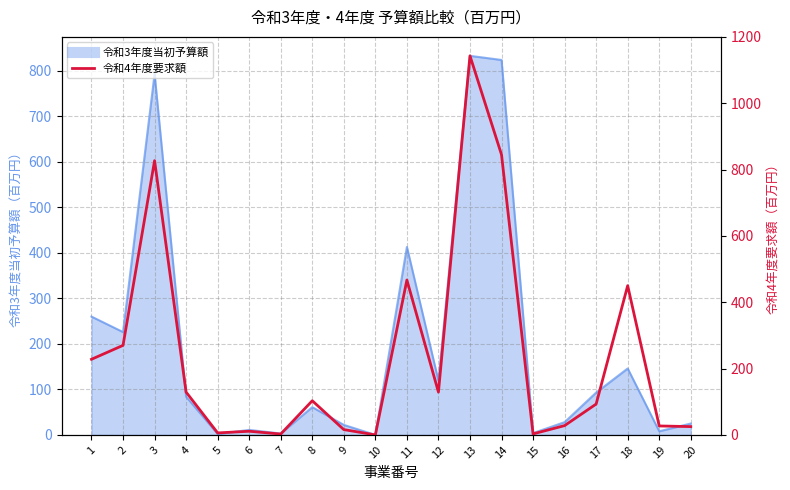

Is it true that the value at 8 is 31.6?

False